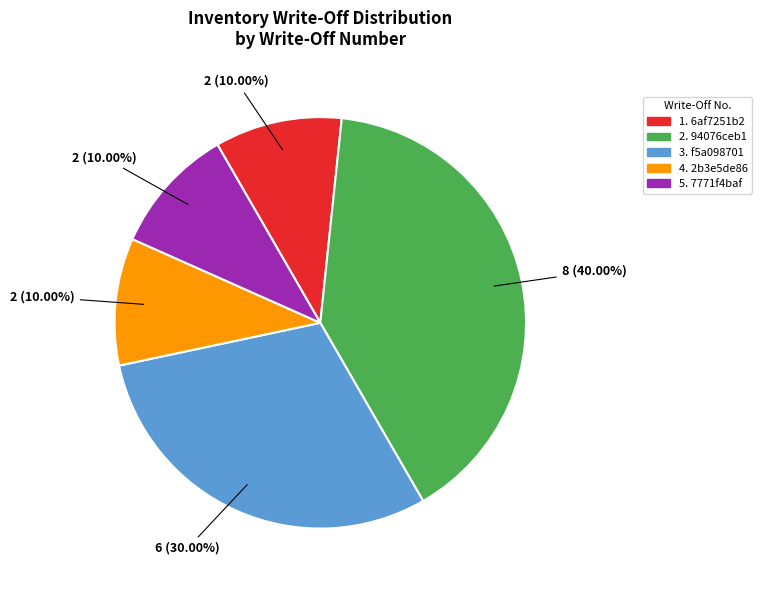

Is there a majority slice in this chart?

No